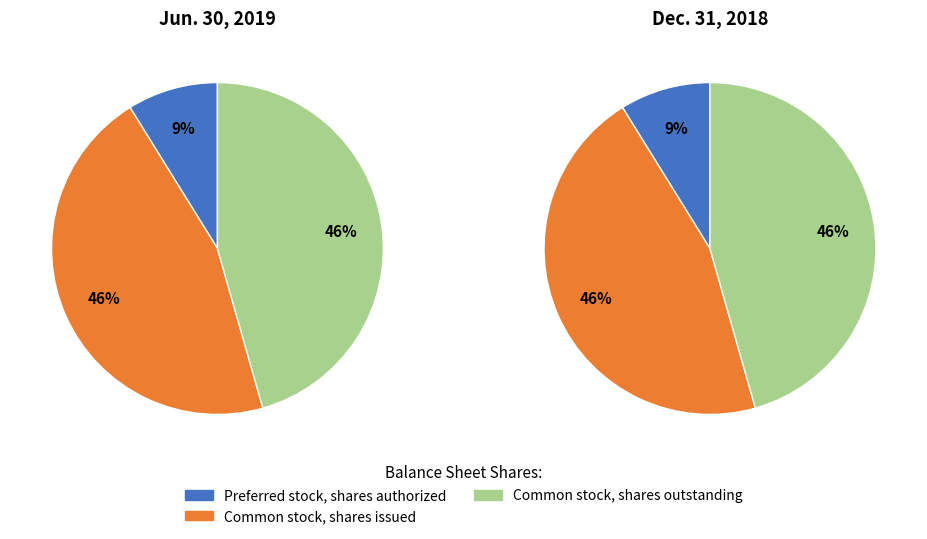

Which series changed the most between Preferred stock, shares authorized and Common stock, shares issued?

Jun. 30, 2019